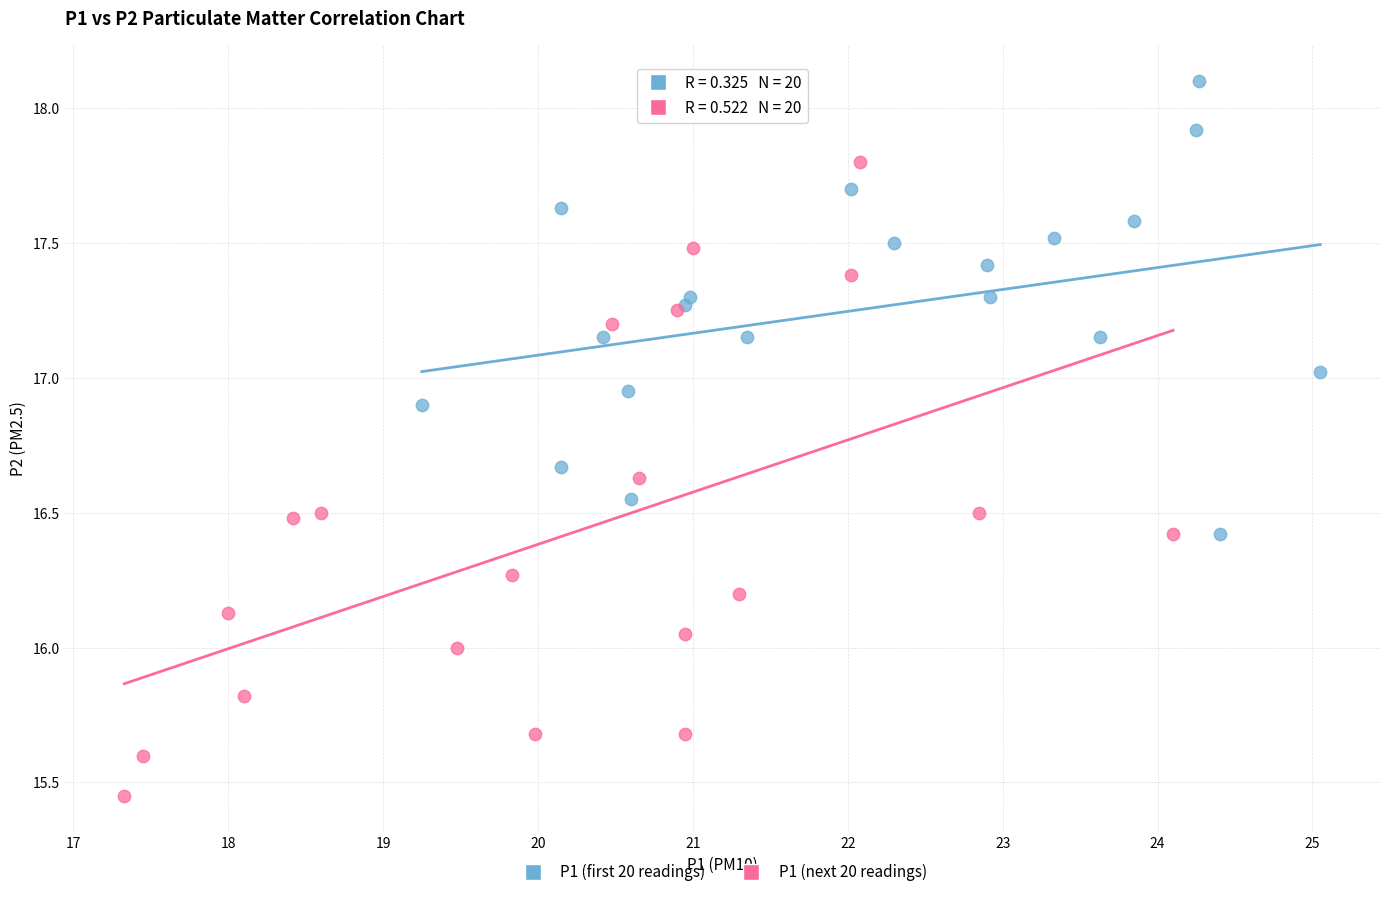

Which series reaches the minimum Y coordinate?

P1 (next 20 readings)